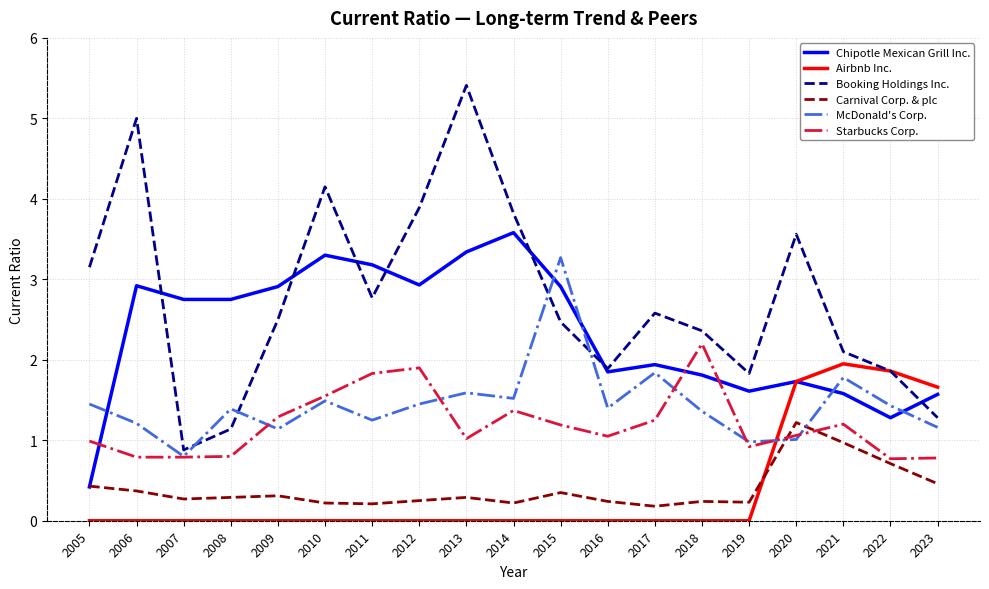

At which label does Chipotle Mexican Grill Inc. reach its peak?

2014